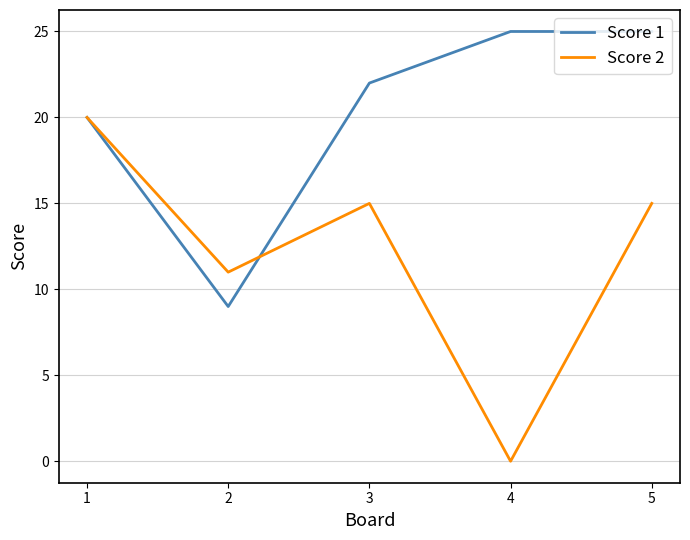

Which series has the largest total across all categories?

Score 1